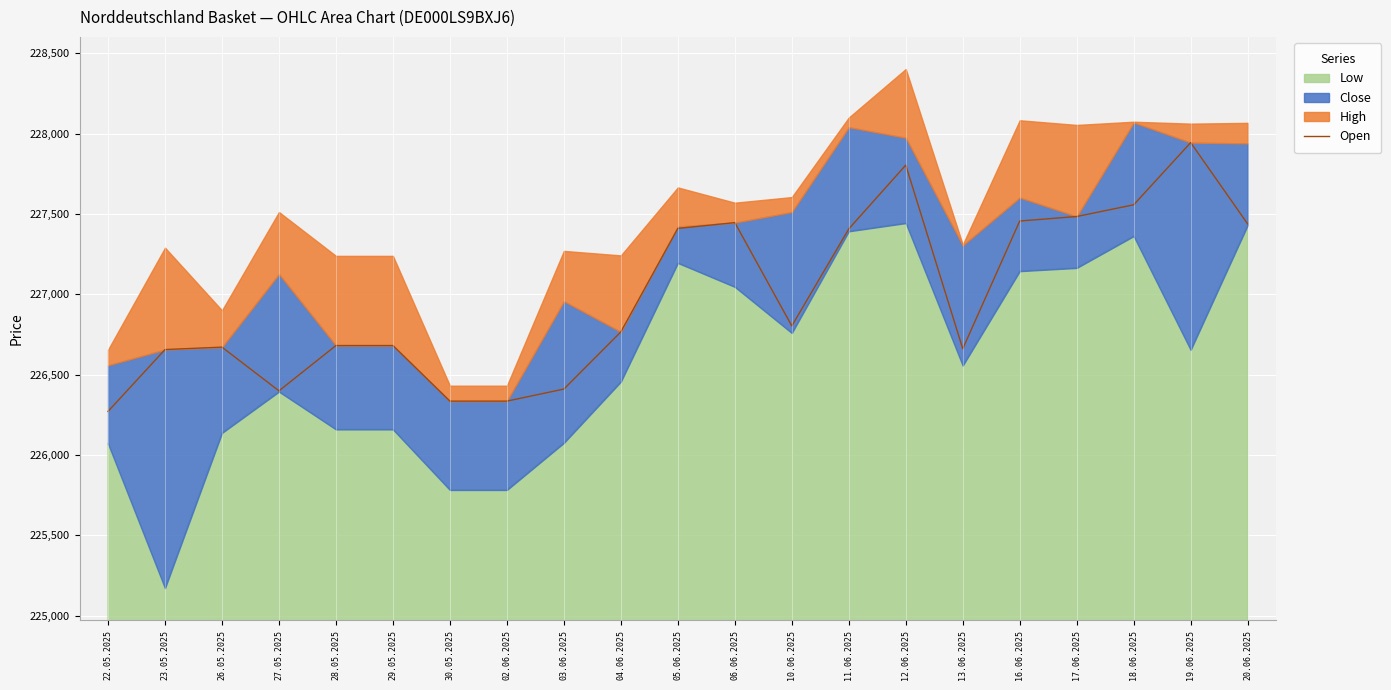

How many values exceed 226766?

10